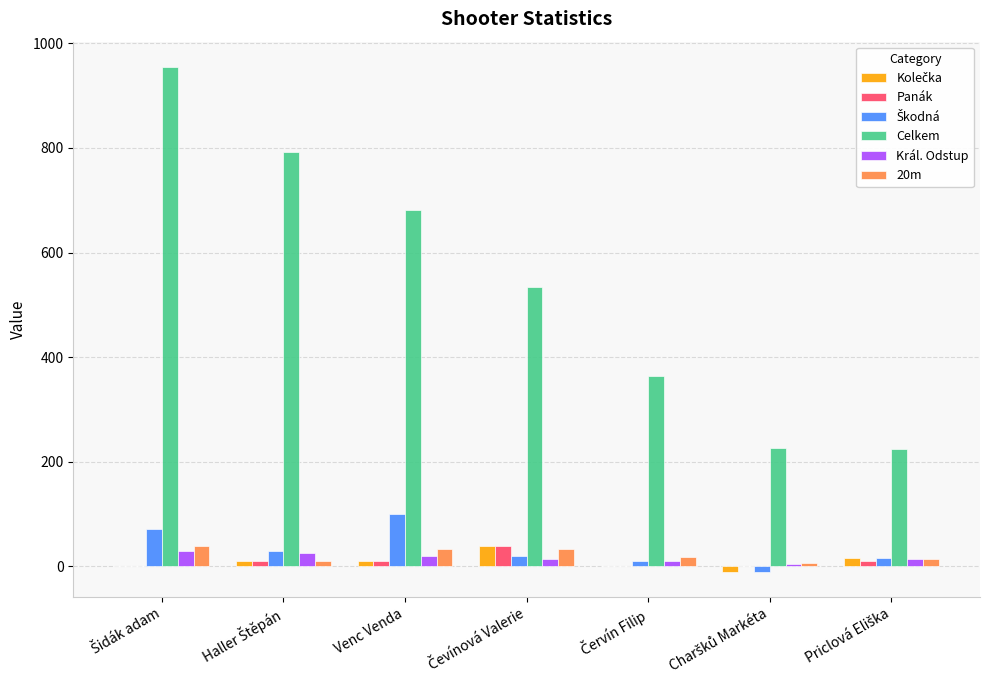

Which series has the largest total across all categories?

Celkem